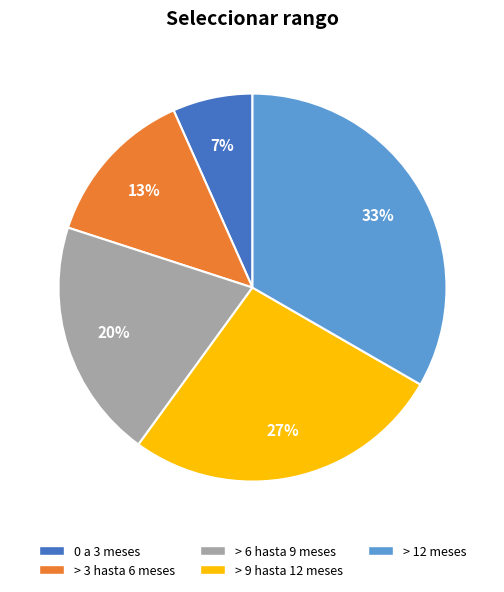

What is the smallest slice in the pie chart?

0 a 3 meses